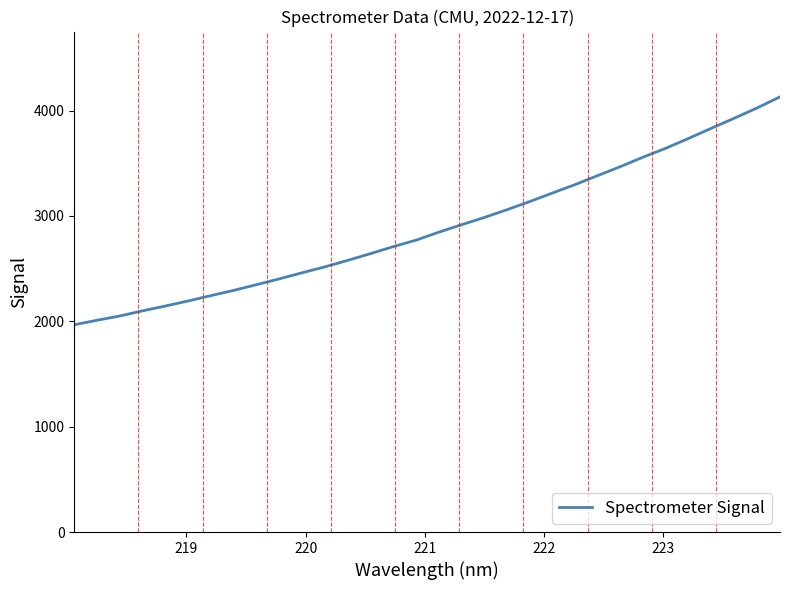

What is the greatest value displayed?

4130.1